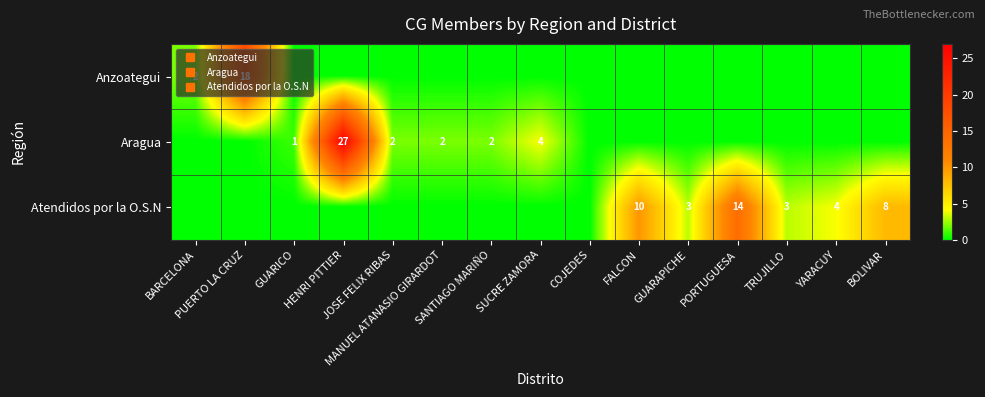

List the labels in order of Aragua value, smallest first.

BARCELONA, PUERTO LA CRUZ, COJEDES, FALCON, GUARAPICHE, PORTUGUESA, TRUJILLO, YARACUY, BOLIVAR, GUARICO, JOSE FELIX RIBAS, MANUEL ATANASIO GIRARDOT, SANTIAGO MARIÑO, SUCRE ZAMORA, HENRI PITTIER